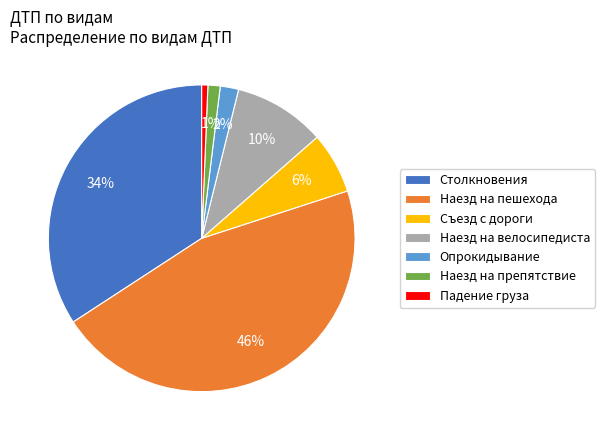

Which category has the biggest portion of the pie?

Наезд на пешехода